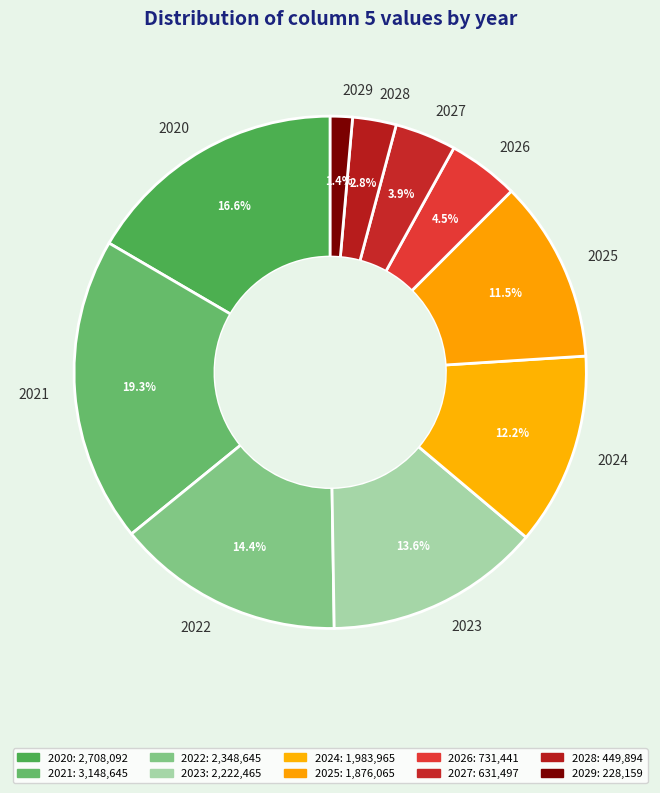

Which has a higher value, 2029 or 2021?

2021